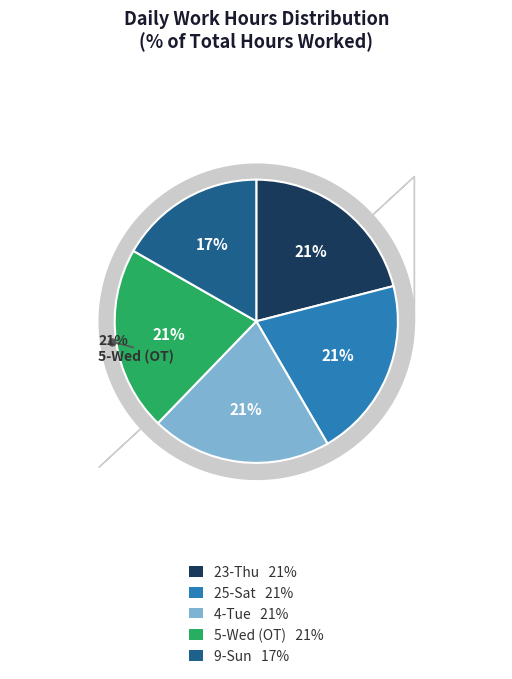

Which category has the biggest portion of the pie?

Thu